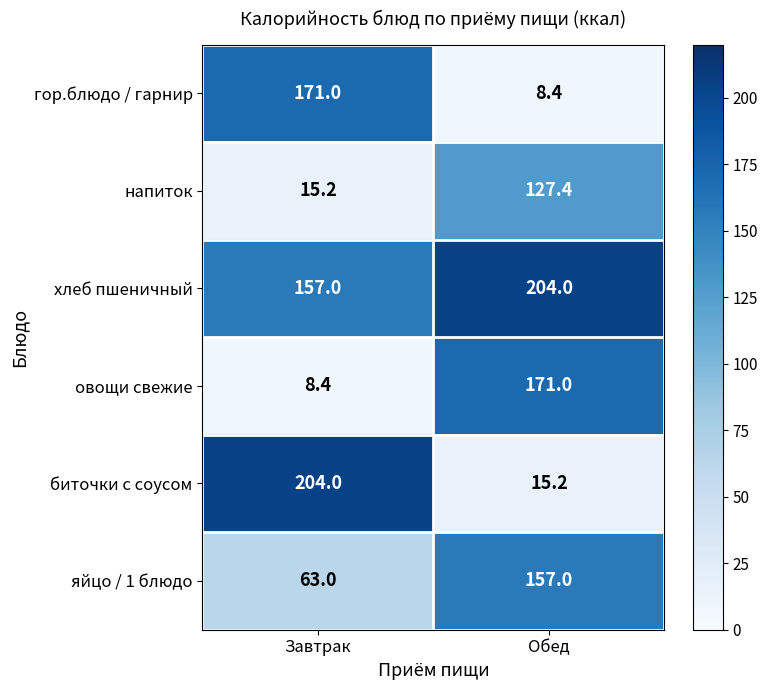

What is the spread (max minus min) of values at Завтрак?

195.6